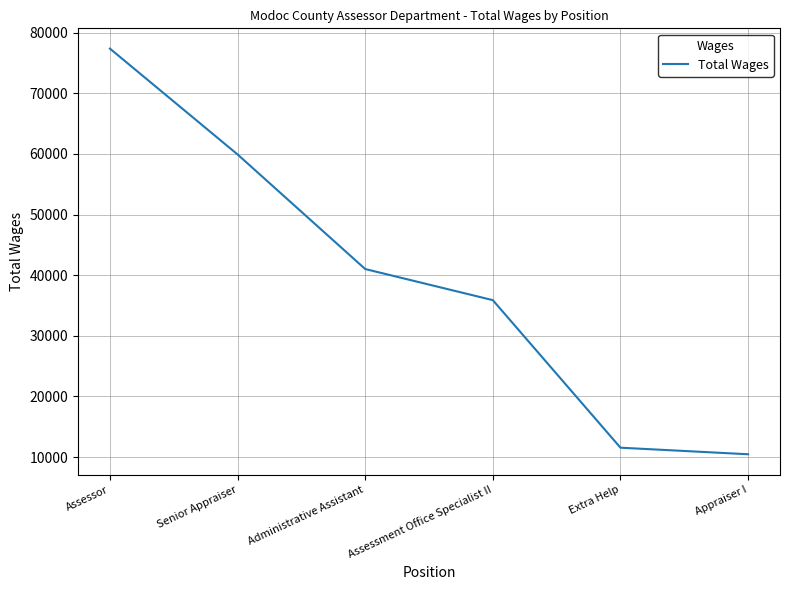

What is the difference between the maximum and minimum values?

66873